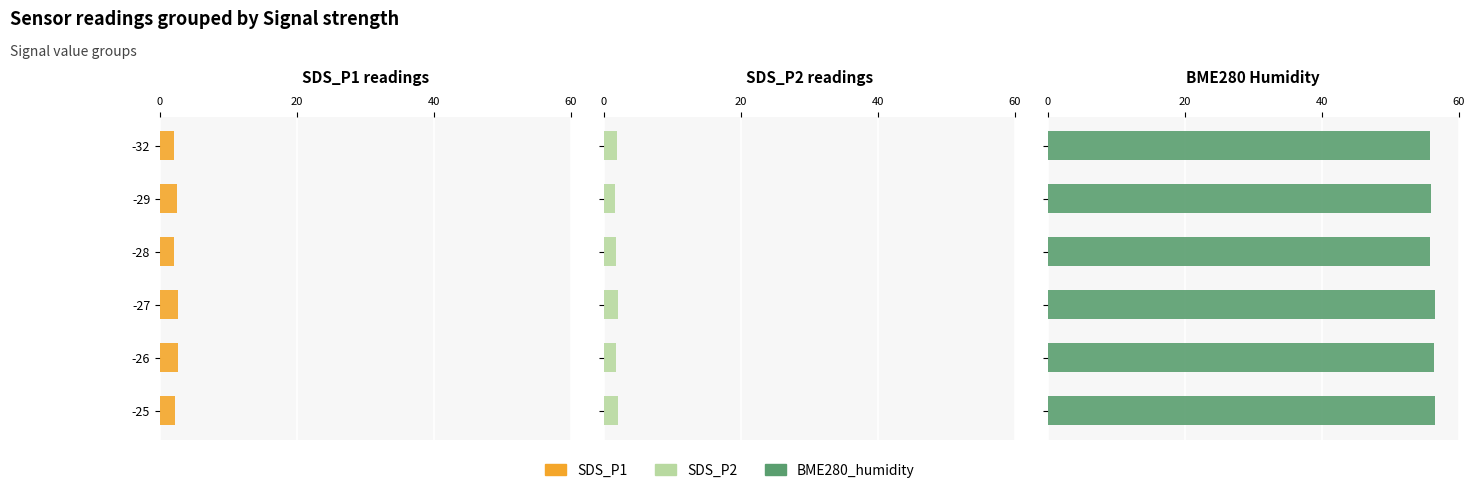

Which series has the largest total across all categories?

BME280_humidity